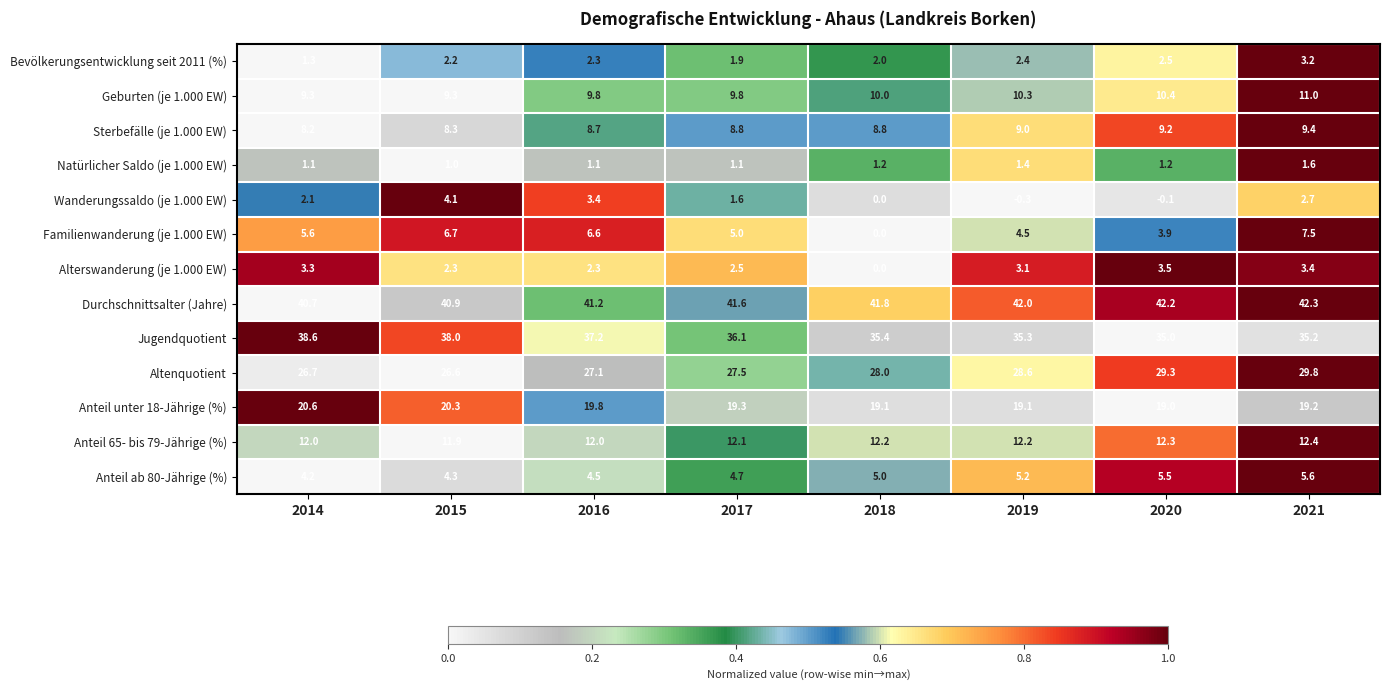

What is the difference between the second highest and second lowest values in the Anteil ab 80-Jährige (%) series?

1.2